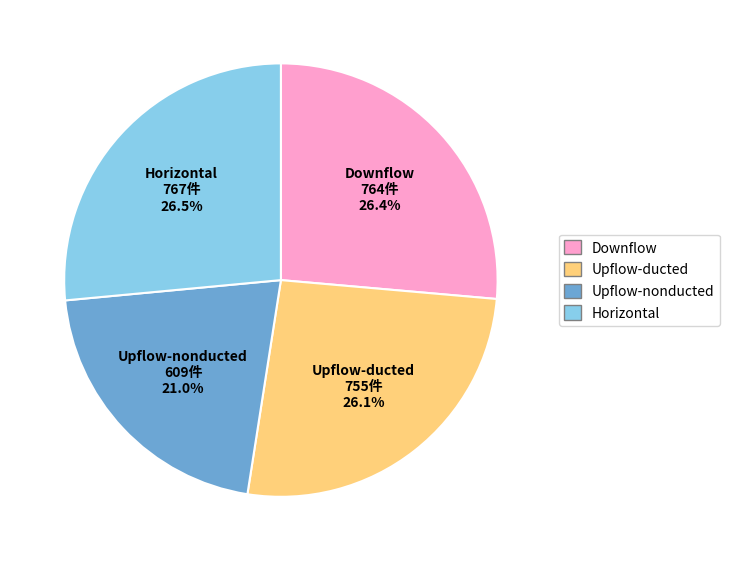

How many slices are in this pie chart?

4